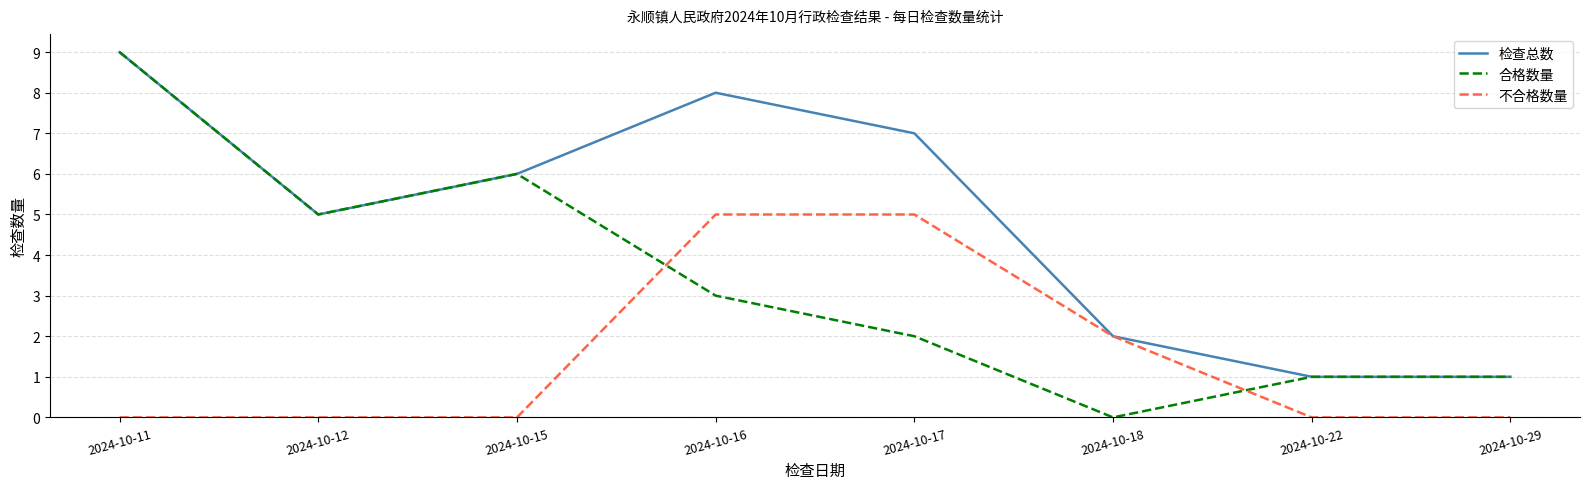

In 检查总数, how many points are higher than both neighbors (excluding endpoints)?

1